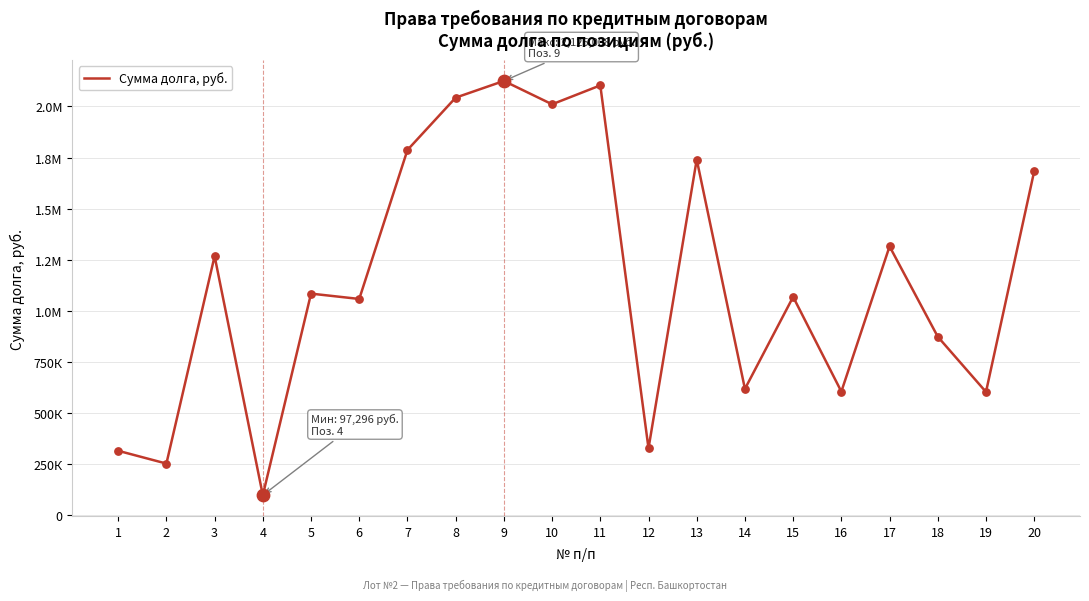

Between 11 and 17, which is larger?

11